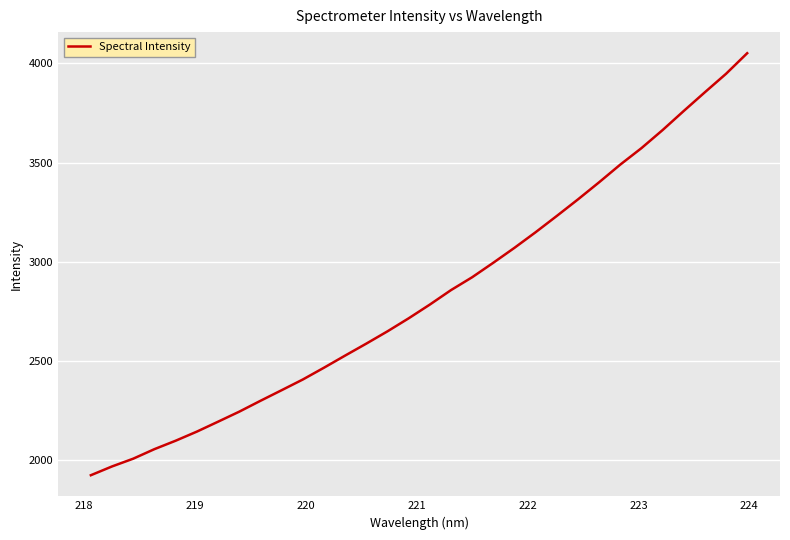

What is the greatest value displayed?

4051.4